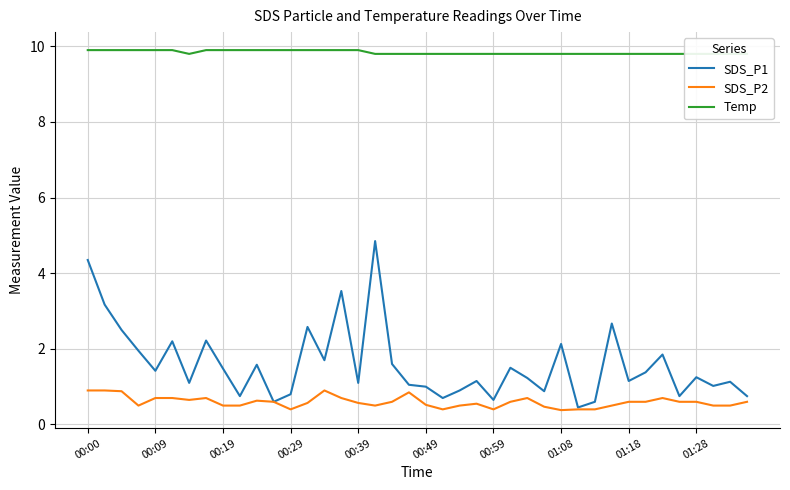

True or false: SDS_P2 and Temp cross at least once.

False